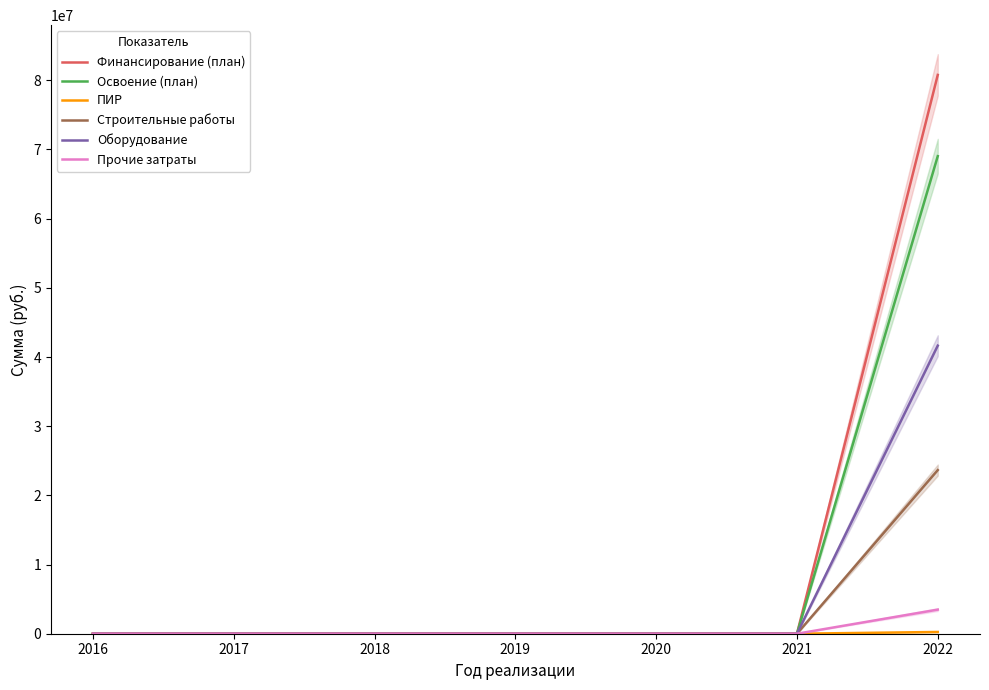

What is the average value of the Прочие затраты series?

497886